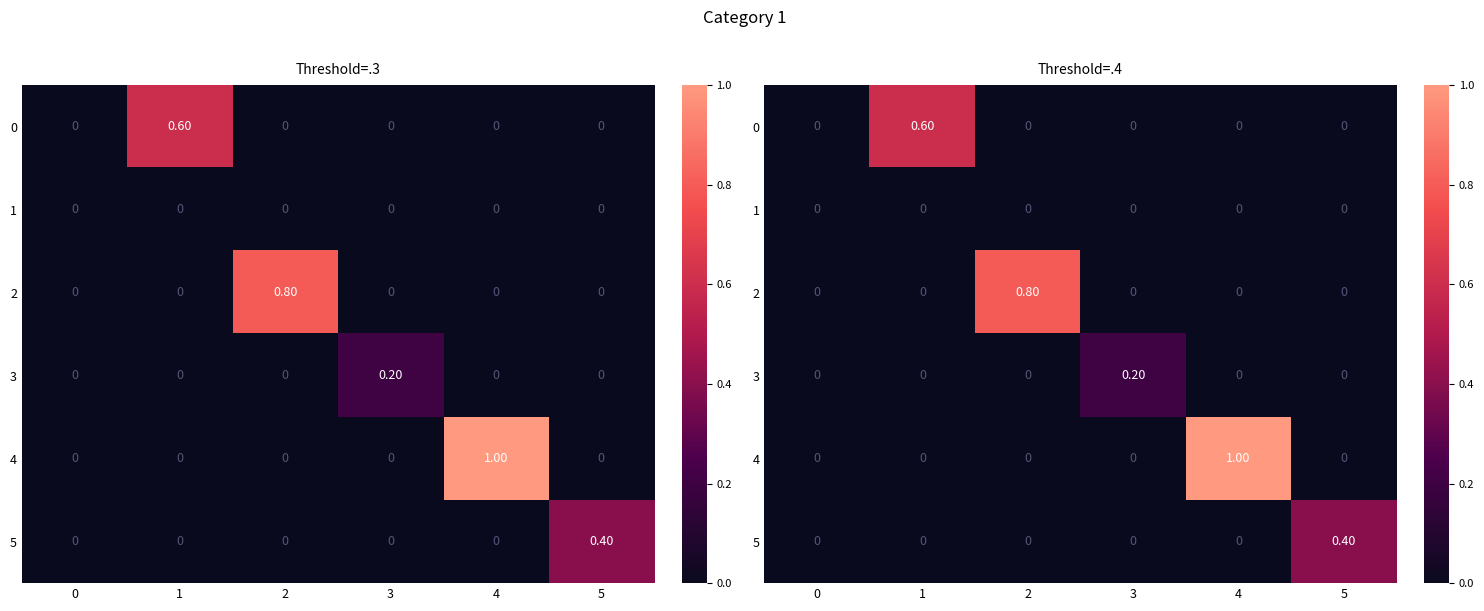

Is it true that 1 equals 0.0 at 0?

True